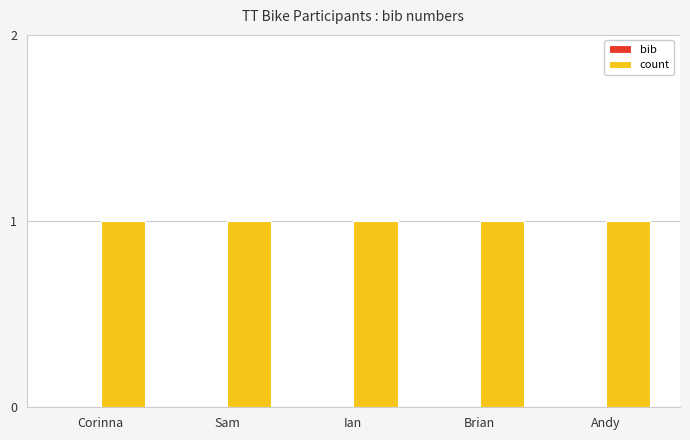

How many groups of bars are there?

5